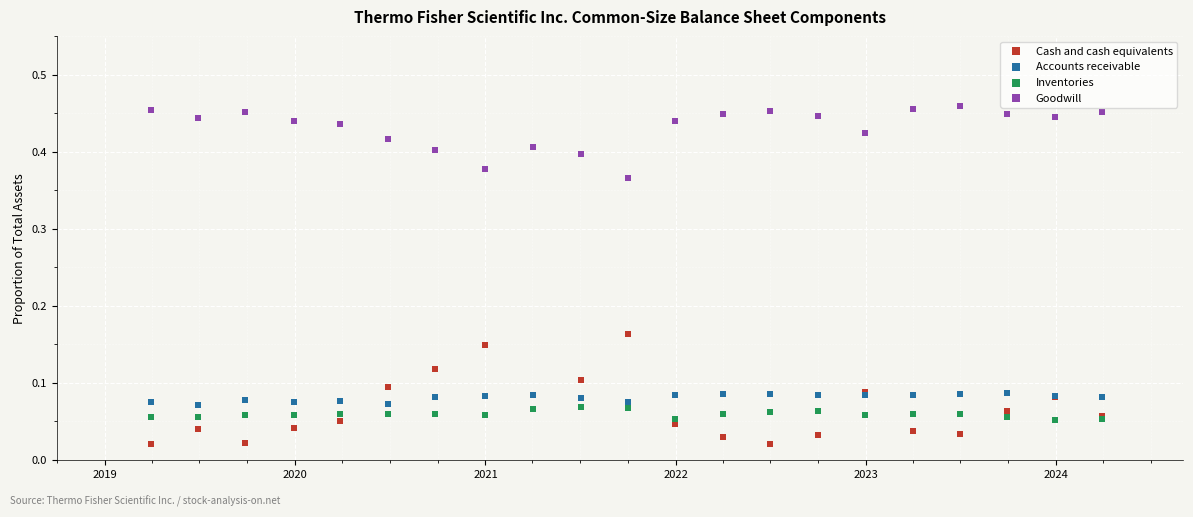

Which series has the largest Y range (max minus min)?

Cash and cash equivalents